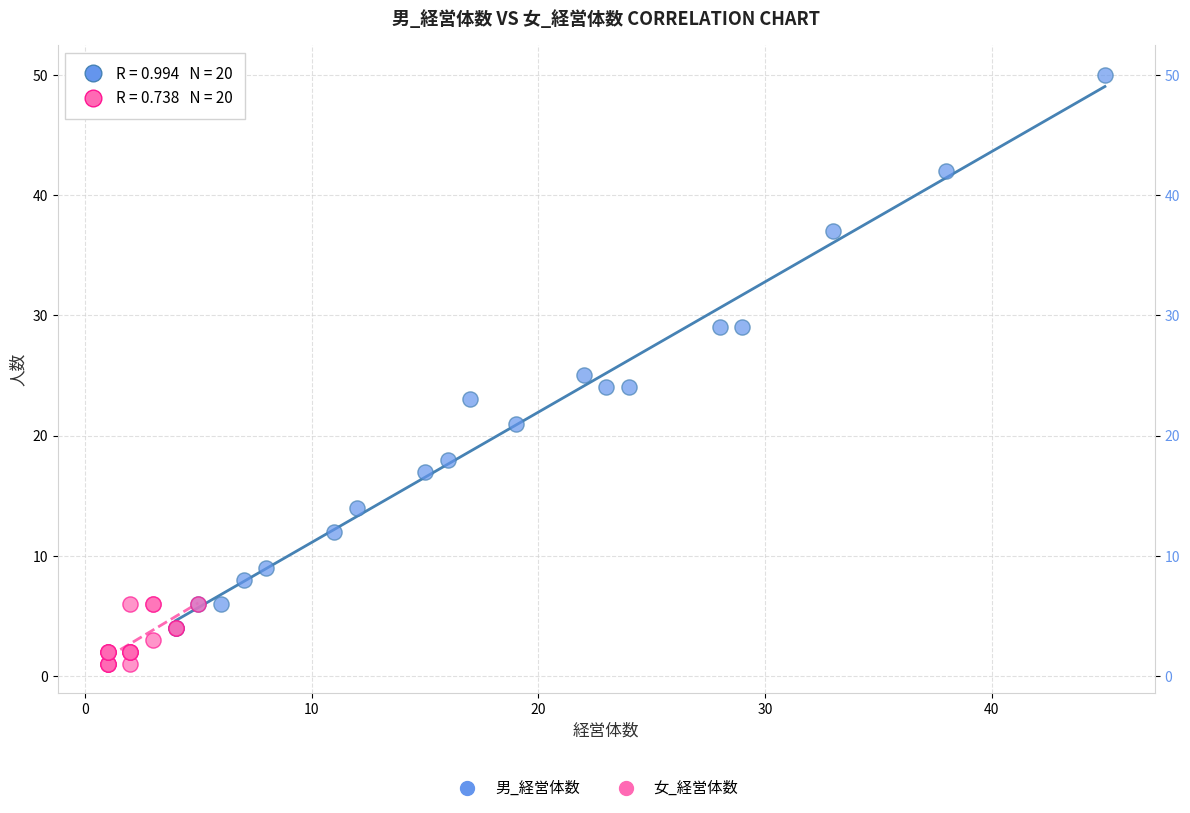

Which series contains the lowest Y value?

女_経営体数